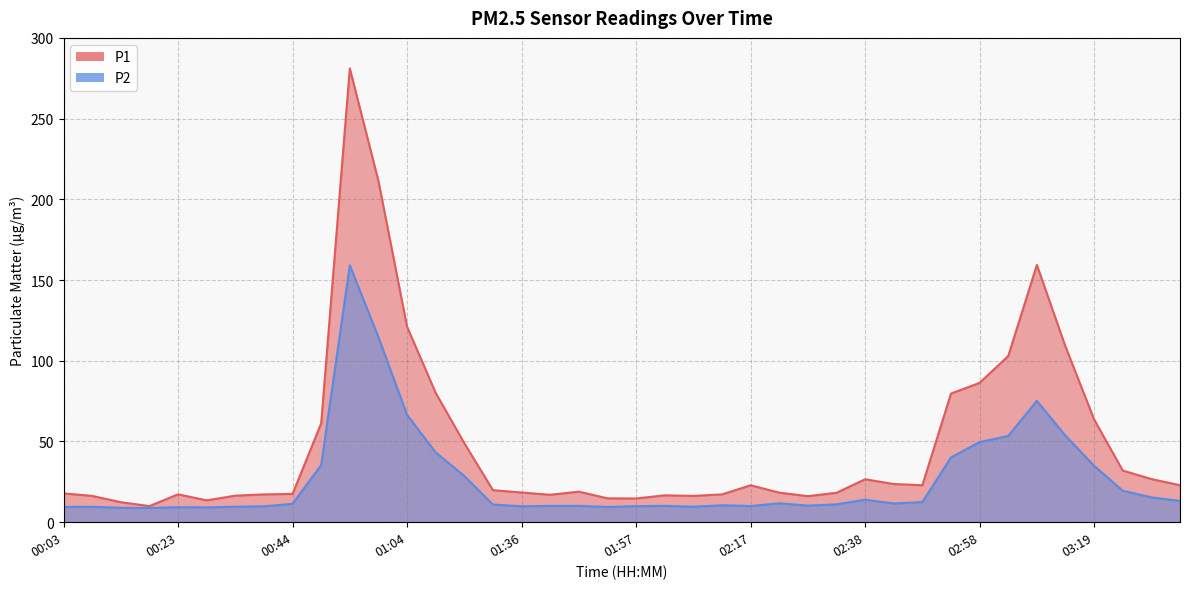

The P1 series shows 16.3 at 02:07. True or false?

True